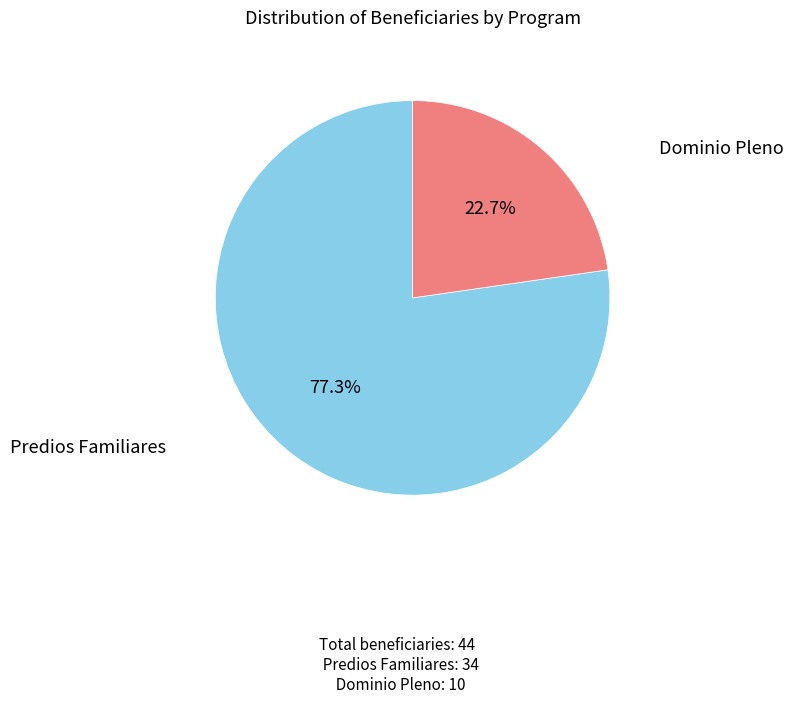

Is there a majority slice in this chart?

Yes